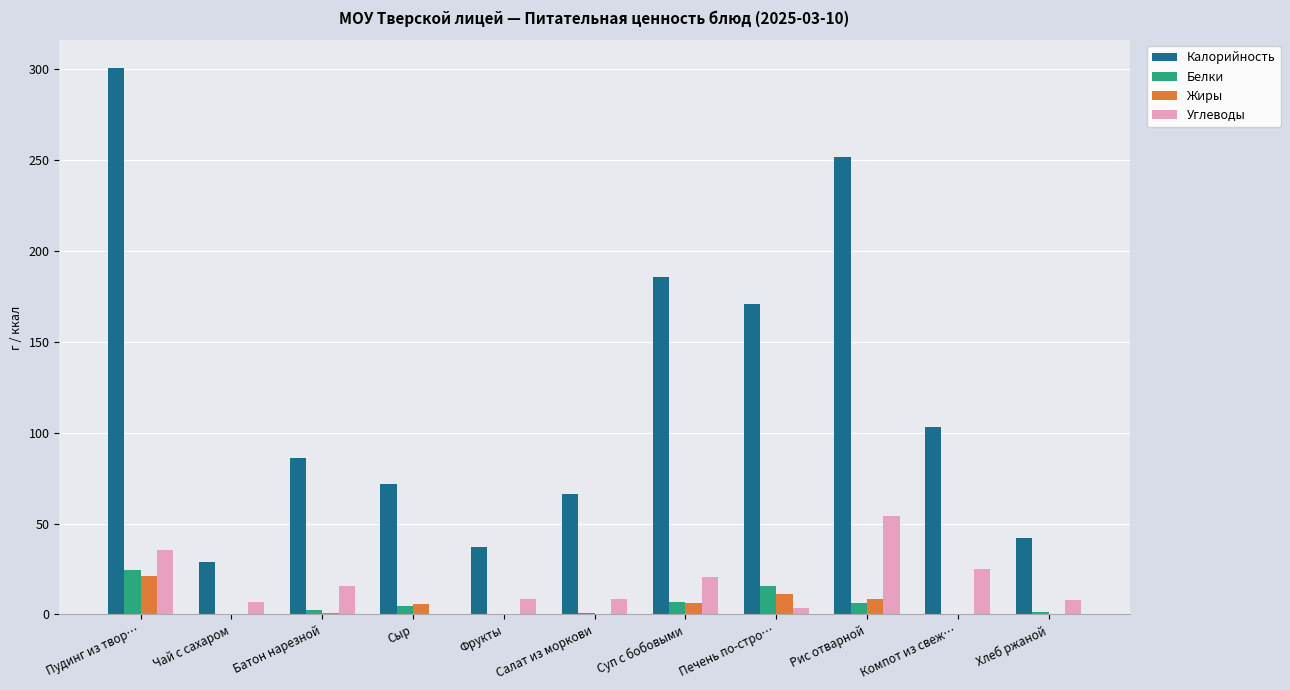

True or false: Белки has a value of 15.0 at Пудинг из твор….

False